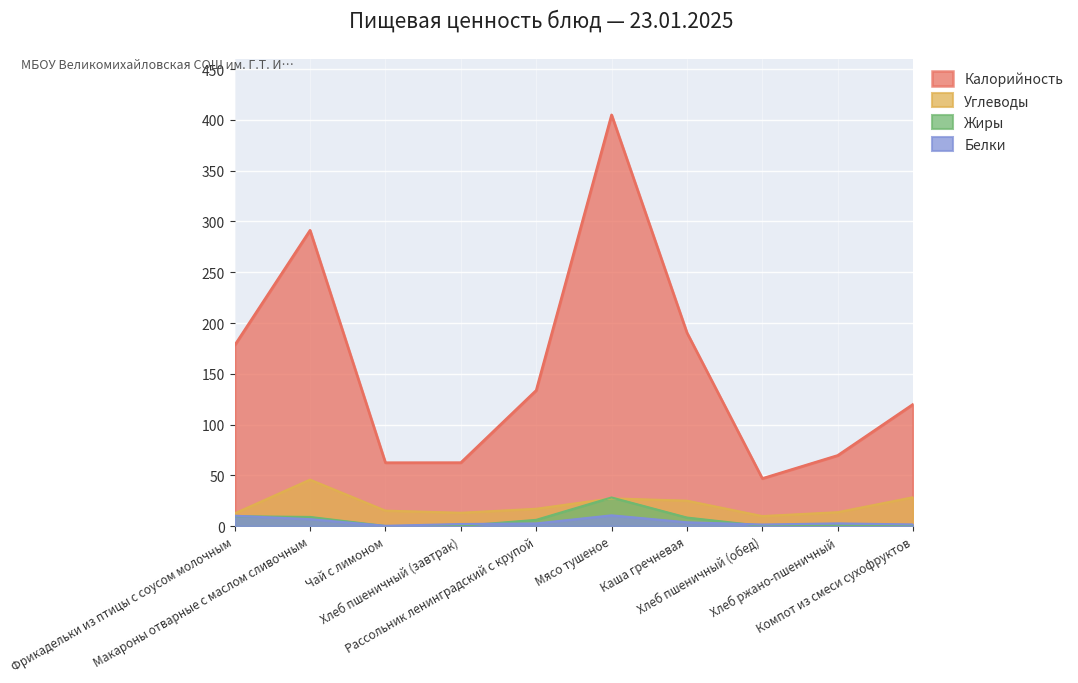

Where is Жиры nearest to the value 14?

Фрикадельки из птицы с соусом молочным